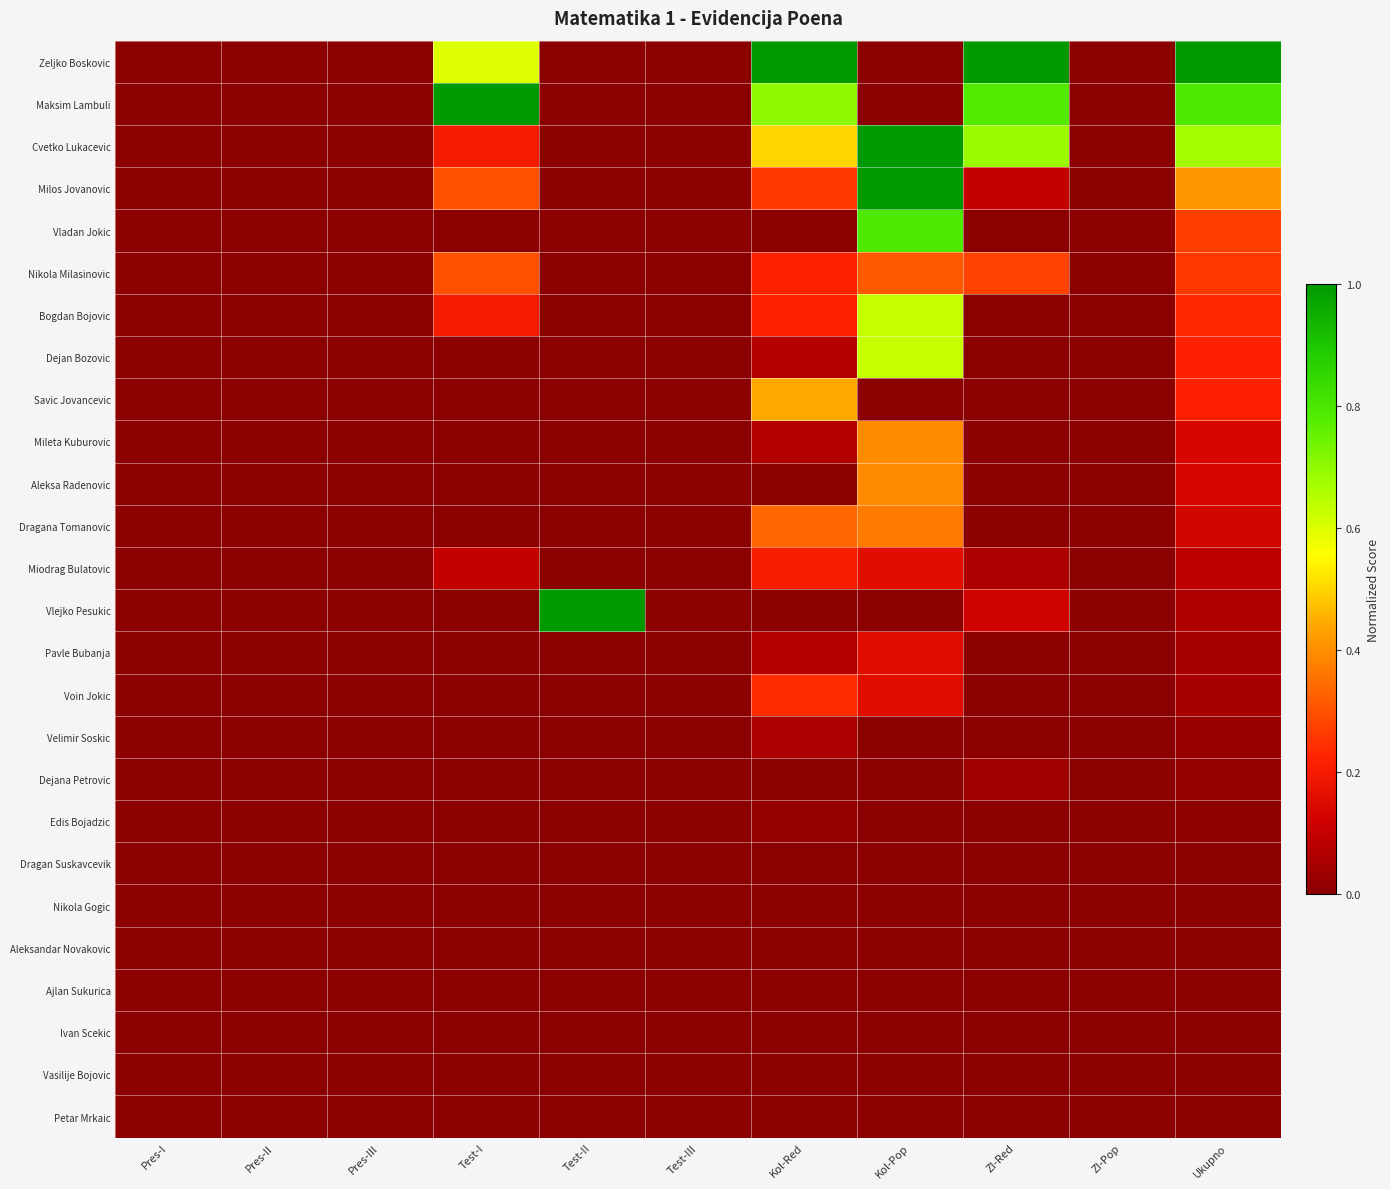

Reading left to right, transcribe all the data shown in this chart.

Zeljko Boskovic: Pres-I=0.0	Pres-II=0.0	Pres-III=0.0	Test-I=0.6	Test-II=0.0	Test-III=0.0	Kol-Red=1.0	Kol-Pop=0.0	ZI-Red=1.0	ZI-Pop=0.0	Ukupno=1.0
Maksim Lambuli: Pres-I=0.0	Pres-II=0.0	Pres-III=0.0	Test-I=1.0	Test-II=0.0	Test-III=0.0	Kol-Red=0.7	Kol-Pop=0.0	ZI-Red=0.8	ZI-Pop=0.0	Ukupno=0.8
Cvetko Lukacevic: Pres-I=0.0	Pres-II=0.0	Pres-III=0.0	Test-I=0.2	Test-II=0.0	Test-III=0.0	Kol-Red=0.5	Kol-Pop=1.0	ZI-Red=0.7	ZI-Pop=0.0	Ukupno=0.7
Milos Jovanovic: Pres-I=0.0	Pres-II=0.0	Pres-III=0.0	Test-I=0.3	Test-II=0.0	Test-III=0.0	Kol-Red=0.3	Kol-Pop=1.0	ZI-Red=0.1	ZI-Pop=0.0	Ukupno=0.4
Vladan Jokic: Pres-I=0.0	Pres-II=0.0	Pres-III=0.0	Test-I=0.0	Test-II=0.0	Test-III=0.0	Kol-Red=0.0	Kol-Pop=0.8	ZI-Red=0.0	ZI-Pop=0.0	Ukupno=0.3
Nikola Milasinovic: Pres-I=0.0	Pres-II=0.0	Pres-III=0.0	Test-I=0.3	Test-II=0.0	Test-III=0.0	Kol-Red=0.2	Kol-Pop=0.3	ZI-Red=0.3	ZI-Pop=0.0	Ukupno=0.3
Bogdan Bojovic: Pres-I=0.0	Pres-II=0.0	Pres-III=0.0	Test-I=0.2	Test-II=0.0	Test-III=0.0	Kol-Red=0.2	Kol-Pop=0.6	ZI-Red=0.0	ZI-Pop=0.0	Ukupno=0.2
Dejan Bozovic: Pres-I=0.0	Pres-II=0.0	Pres-III=0.0	Test-I=0.0	Test-II=0.0	Test-III=0.0	Kol-Red=0.1	Kol-Pop=0.6	ZI-Red=0.0	ZI-Pop=0.0	Ukupno=0.2
Savic Jovancevic: Pres-I=0.0	Pres-II=0.0	Pres-III=0.0	Test-I=0.0	Test-II=0.0	Test-III=0.0	Kol-Red=0.4	Kol-Pop=0.0	ZI-Red=0.0	ZI-Pop=0.0	Ukupno=0.2
Mileta Kuburovic: Pres-I=0.0	Pres-II=0.0	Pres-III=0.0	Test-I=0.0	Test-II=0.0	Test-III=0.0	Kol-Red=0.1	Kol-Pop=0.4	ZI-Red=0.0	ZI-Pop=0.0	Ukupno=0.1
Aleksa Radenovic: Pres-I=0.0	Pres-II=0.0	Pres-III=0.0	Test-I=0.0	Test-II=0.0	Test-III=0.0	Kol-Red=0.0	Kol-Pop=0.4	ZI-Red=0.0	ZI-Pop=0.0	Ukupno=0.1
Dragana Tomanovic: Pres-I=0.0	Pres-II=0.0	Pres-III=0.0	Test-I=0.0	Test-II=0.0	Test-III=0.0	Kol-Red=0.3	Kol-Pop=0.4	ZI-Red=0.0	ZI-Pop=0.0	Ukupno=0.1
Miodrag Bulatovic: Pres-I=0.0	Pres-II=0.0	Pres-III=0.0	Test-I=0.1	Test-II=0.0	Test-III=0.0	Kol-Red=0.2	Kol-Pop=0.2	ZI-Red=0.1	ZI-Pop=0.0	Ukupno=0.1
Vlejko Pesukic: Pres-I=0.0	Pres-II=0.0	Pres-III=0.0	Test-I=0.0	Test-II=1.0	Test-III=0.0	Kol-Red=0.0	Kol-Pop=0.0	ZI-Red=0.1	ZI-Pop=0.0	Ukupno=0.1
Pavle Bubanja: Pres-I=0.0	Pres-II=0.0	Pres-III=0.0	Test-I=0.0	Test-II=0.0	Test-III=0.0	Kol-Red=0.1	Kol-Pop=0.2	ZI-Red=0.0	ZI-Pop=0.0	Ukupno=0.1
Voin Jokic: Pres-I=0.0	Pres-II=0.0	Pres-III=0.0	Test-I=0.0	Test-II=0.0	Test-III=0.0	Kol-Red=0.2	Kol-Pop=0.2	ZI-Red=0.0	ZI-Pop=0.0	Ukupno=0.1
Velimir Soskic: Pres-I=0.0	Pres-II=0.0	Pres-III=0.0	Test-I=0.0	Test-II=0.0	Test-III=0.0	Kol-Red=0.1	Kol-Pop=0.0	ZI-Red=0.0	ZI-Pop=0.0	Ukupno=0.0
Dejana Petrovic: Pres-I=0.0	Pres-II=0.0	Pres-III=0.0	Test-I=0.0	Test-II=0.0	Test-III=0.0	Kol-Red=0.0	Kol-Pop=0.0	ZI-Red=0.0	ZI-Pop=0.0	Ukupno=0.0
Edis Bojadzic: Pres-I=0.0	Pres-II=0.0	Pres-III=0.0	Test-I=0.0	Test-II=0.0	Test-III=0.0	Kol-Red=0.0	Kol-Pop=0.0	ZI-Red=0.0	ZI-Pop=0.0	Ukupno=0.0
Dragan Suskavcevik: Pres-I=0.0	Pres-II=0.0	Pres-III=0.0	Test-I=0.0	Test-II=0.0	Test-III=0.0	Kol-Red=0.0	Kol-Pop=0.0	ZI-Red=0.0	ZI-Pop=0.0	Ukupno=0.0
Nikola Gogic: Pres-I=0.0	Pres-II=0.0	Pres-III=0.0	Test-I=0.0	Test-II=0.0	Test-III=0.0	Kol-Red=0.0	Kol-Pop=0.0	ZI-Red=0.0	ZI-Pop=0.0	Ukupno=0.0
Aleksandar Novakovic: Pres-I=0.0	Pres-II=0.0	Pres-III=0.0	Test-I=0.0	Test-II=0.0	Test-III=0.0	Kol-Red=0.0	Kol-Pop=0.0	ZI-Red=0.0	ZI-Pop=0.0	Ukupno=0.0
Ajlan Sukurica: Pres-I=0.0	Pres-II=0.0	Pres-III=0.0	Test-I=0.0	Test-II=0.0	Test-III=0.0	Kol-Red=0.0	Kol-Pop=0.0	ZI-Red=0.0	ZI-Pop=0.0	Ukupno=0.0
Ivan Scekic: Pres-I=0.0	Pres-II=0.0	Pres-III=0.0	Test-I=0.0	Test-II=0.0	Test-III=0.0	Kol-Red=0.0	Kol-Pop=0.0	ZI-Red=0.0	ZI-Pop=0.0	Ukupno=0.0
Vasilije Bojovic: Pres-I=0.0	Pres-II=0.0	Pres-III=0.0	Test-I=0.0	Test-II=0.0	Test-III=0.0	Kol-Red=0.0	Kol-Pop=0.0	ZI-Red=0.0	ZI-Pop=0.0	Ukupno=0.0
Petar Mrkaic: Pres-I=0.0	Pres-II=0.0	Pres-III=0.0	Test-I=0.0	Test-II=0.0	Test-III=0.0	Kol-Red=0.0	Kol-Pop=0.0	ZI-Red=0.0	ZI-Pop=0.0	Ukupno=0.0